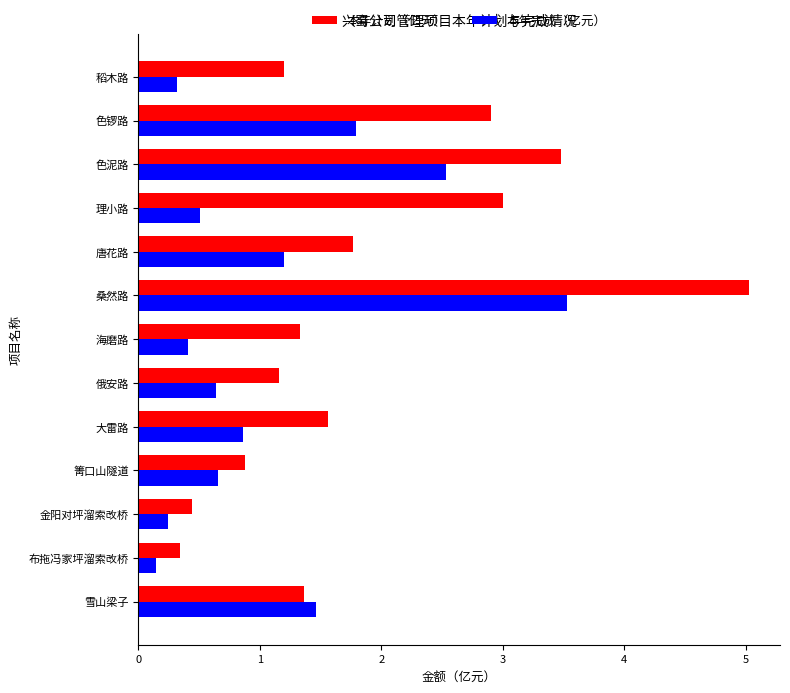

What is the sum of all 本年完成（亿元） values?

14.3